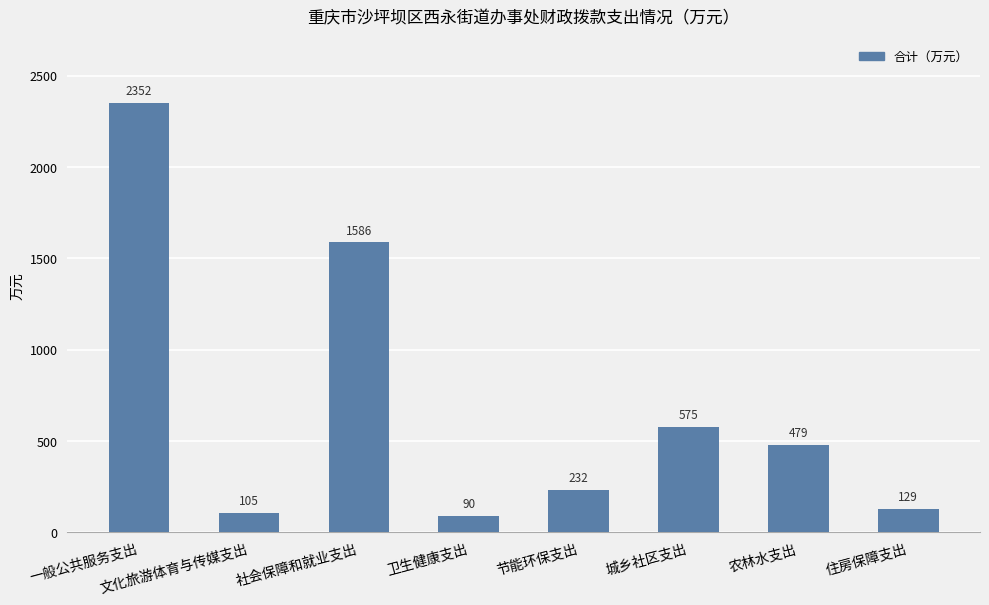

The value at 住房保障支出 is 129.1. True or false?

True